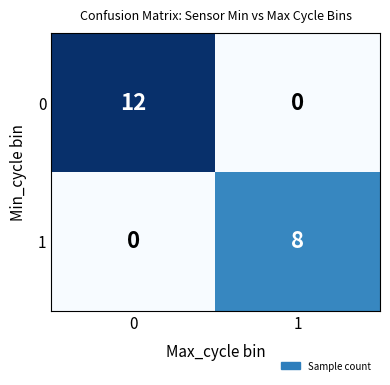

How many categories are shown in the chart?

2